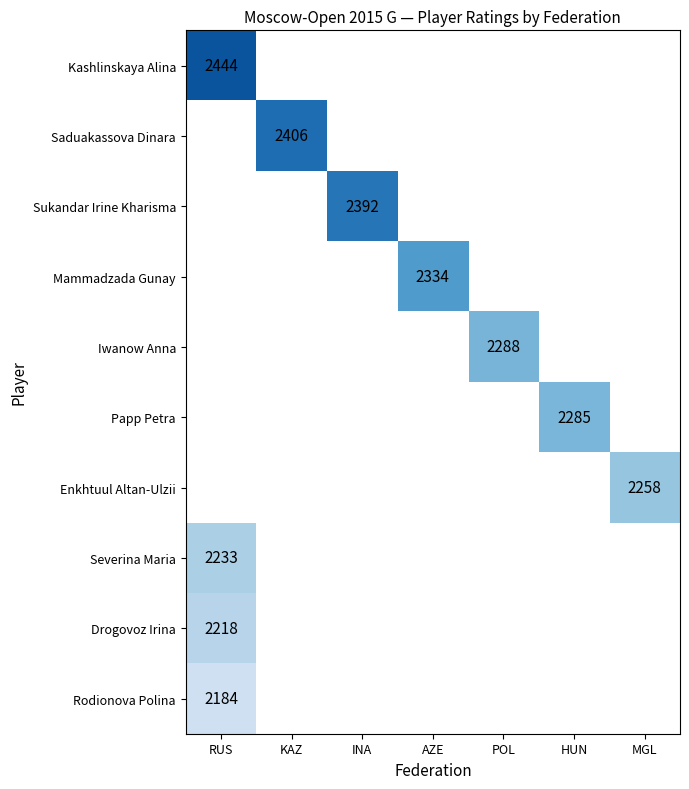

The value of Papp Petra at HUN is 2285. True or false?

True